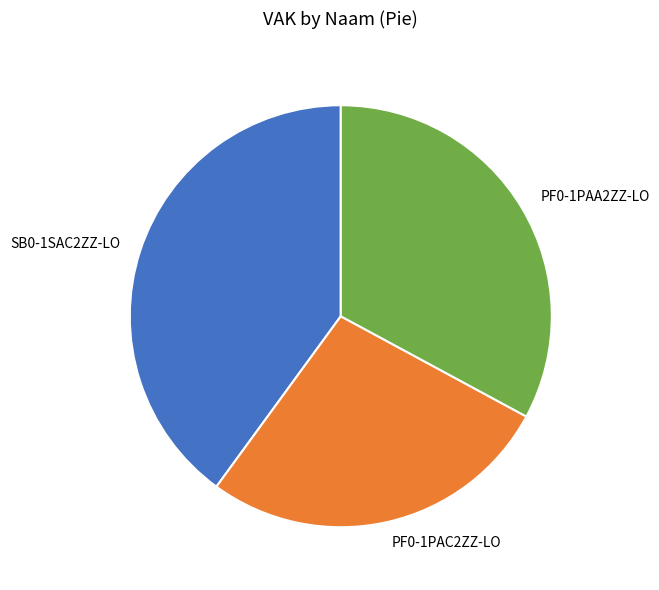

Do PF0-1PAC2ZZ-LO and SB0-1SAC2ZZ-LO together represent more than half of the pie?

Yes